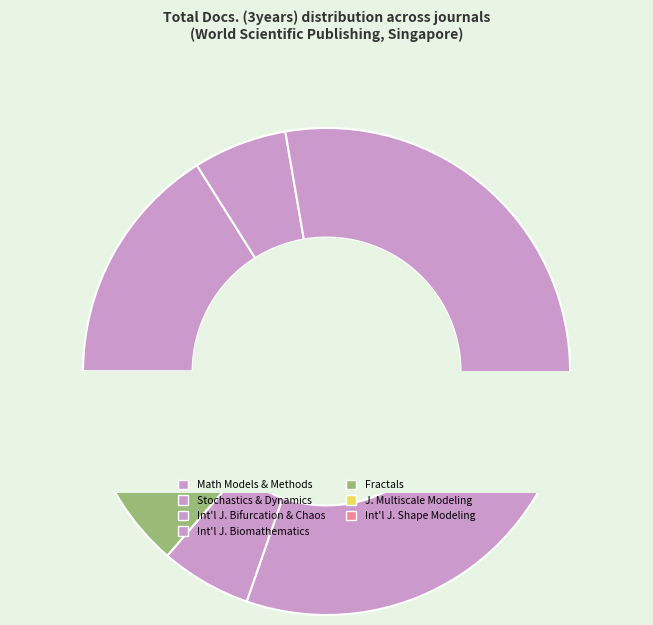

How many slices are in this pie chart?

7